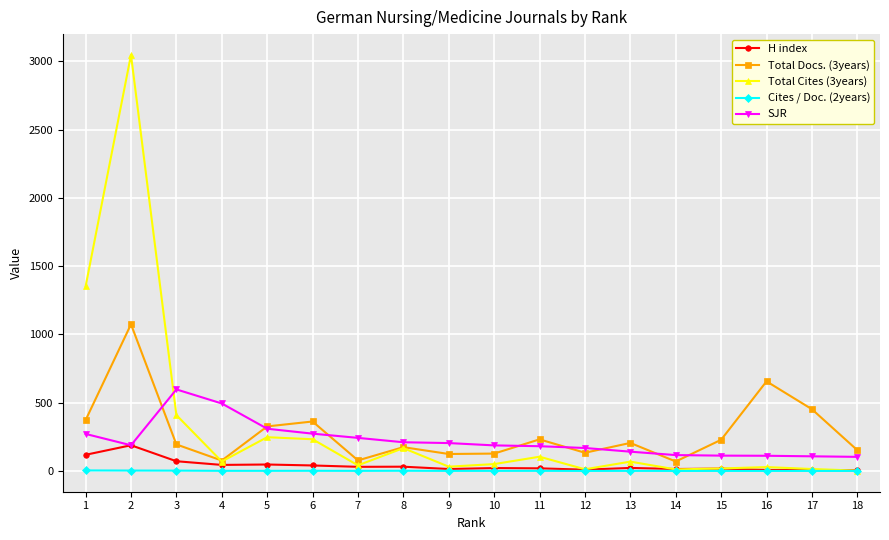

What is the lowest value of the Total Cites (3years) series?

2.0